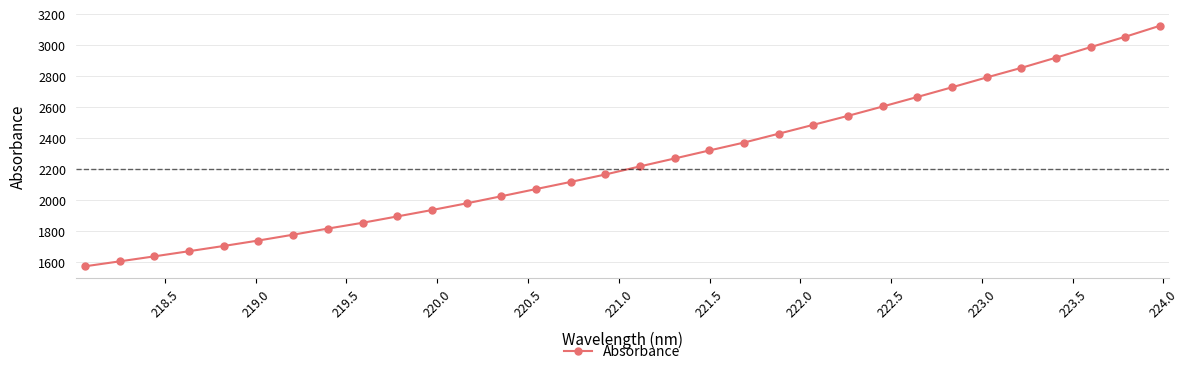

What is the value of the 29th point from the left?

2919.0